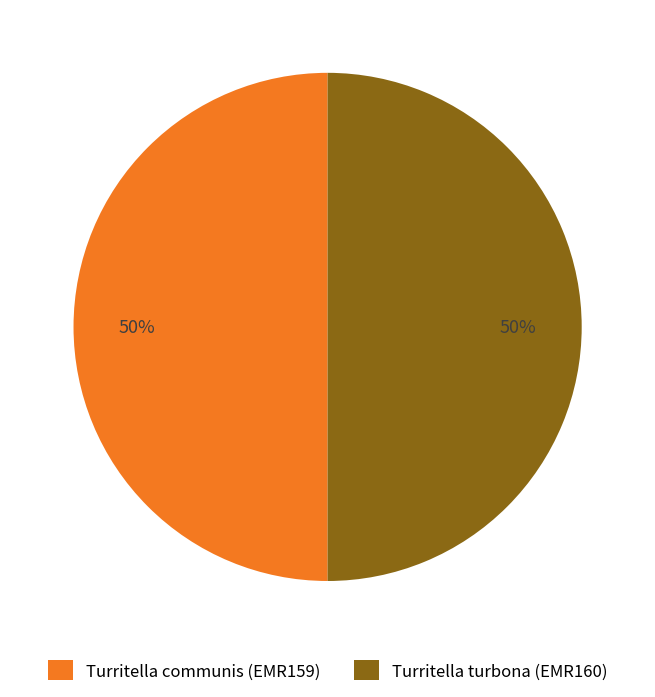

Combined, do Turritella turbona (EMR160) and Turritella communis (EMR159) account for over 50%?

Yes